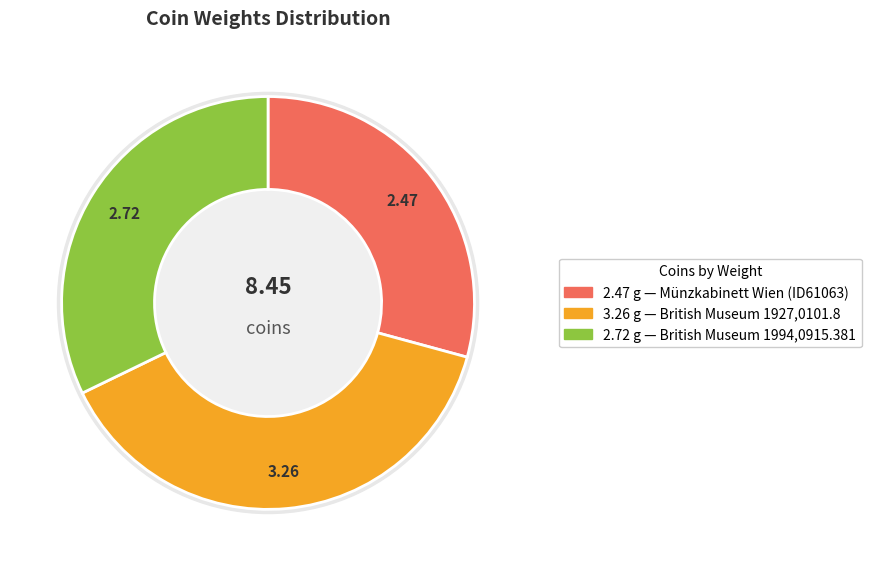

Rank the categories by value from highest to lowest.

British Museum 1927,0101.8, British Museum 1994,0915.381, Münzkabinett Wien (ID61063)